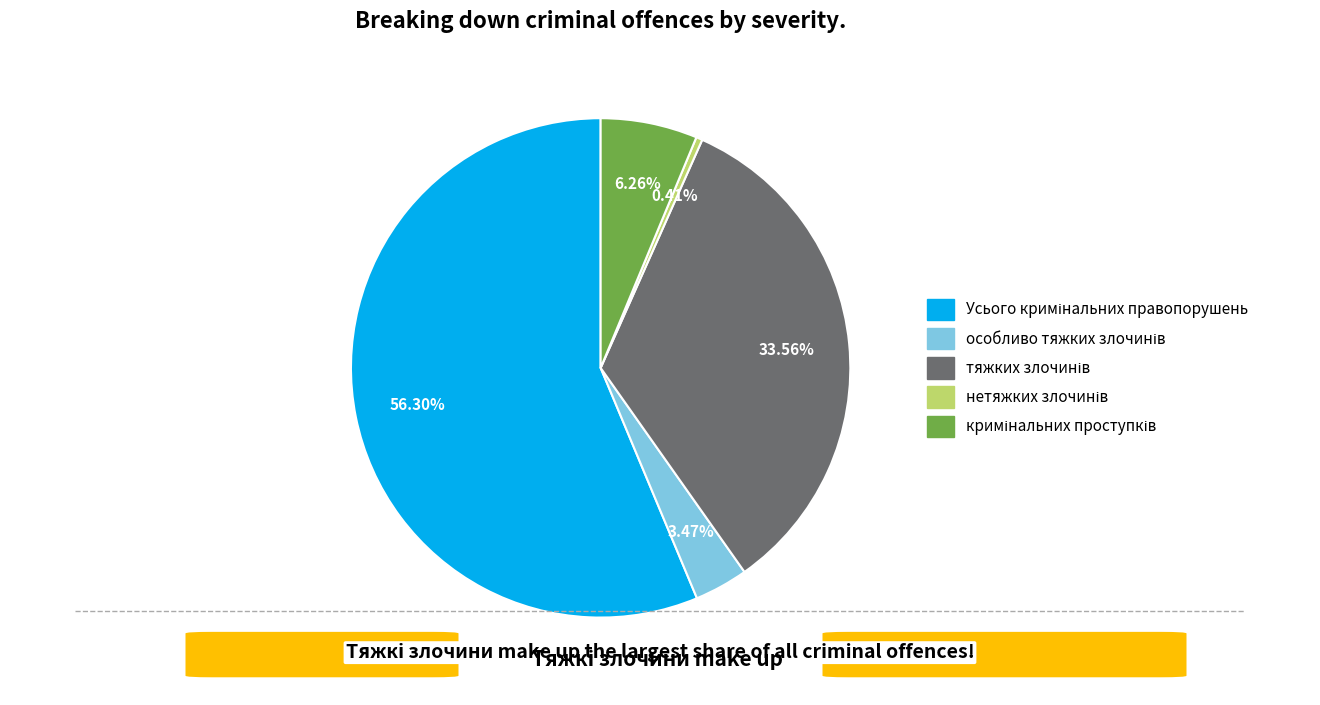

Does any single category account for the majority?

Yes